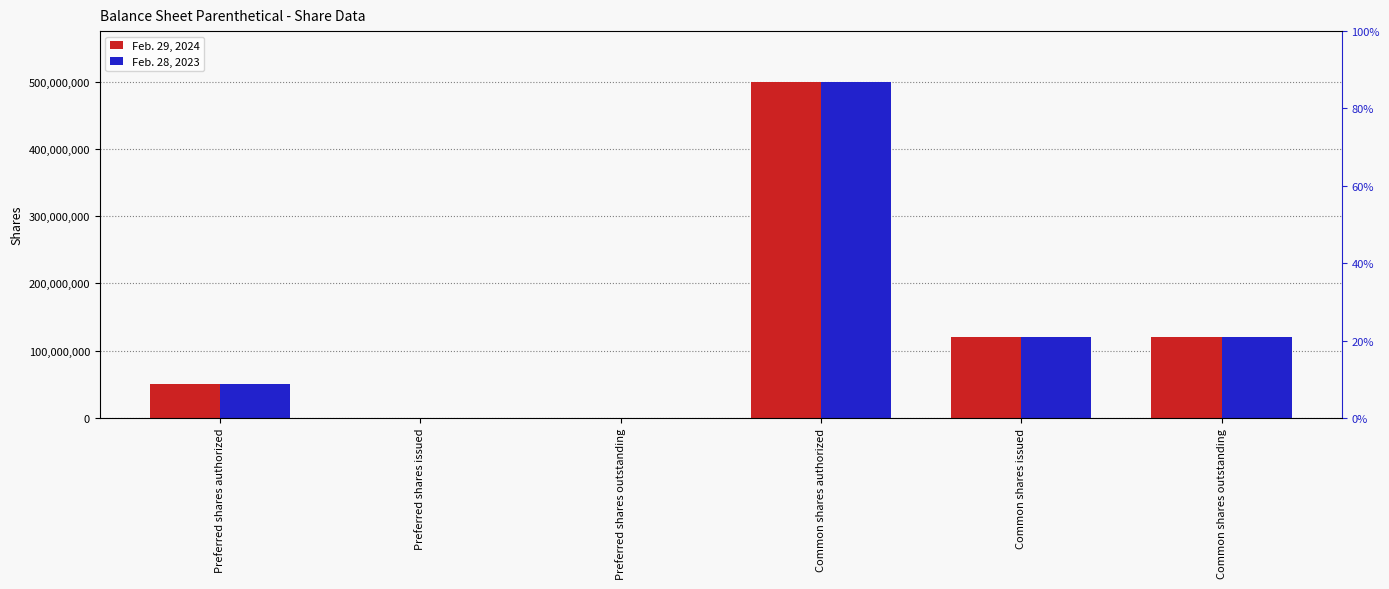

Is the value of Feb. 29, 2024 at Common shares issued greater than the value of Feb. 28, 2023 at Preferred shares issued?

Yes